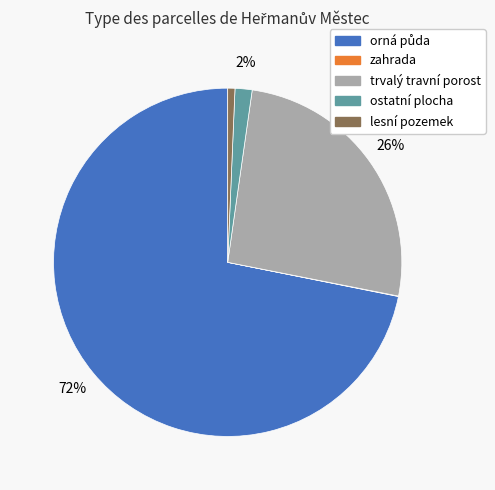

Is there any slice that represents more than half of the pie?

Yes